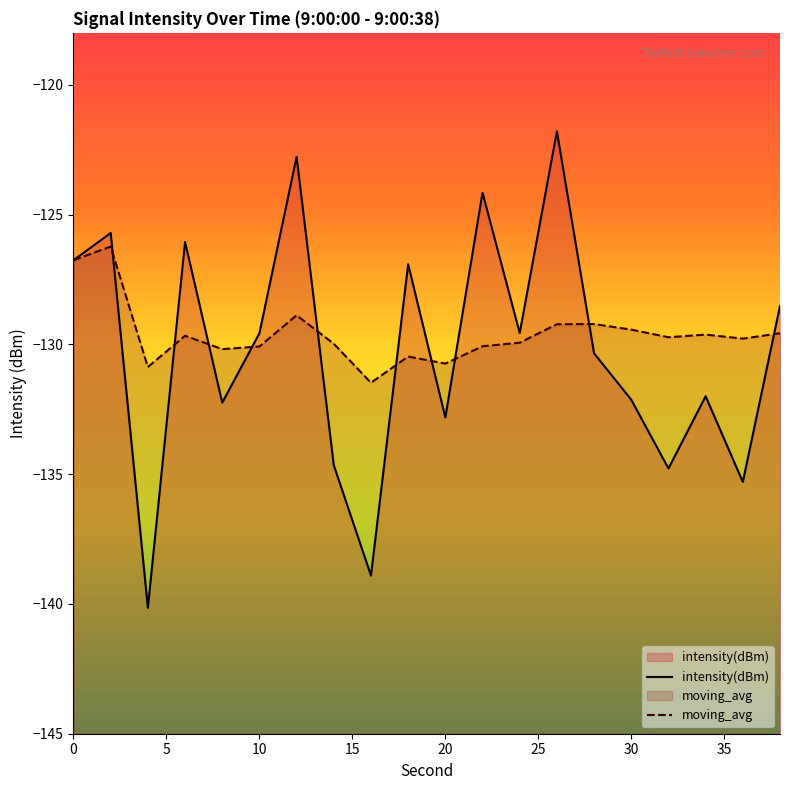

Which series has the largest total across all categories?

moving_avg